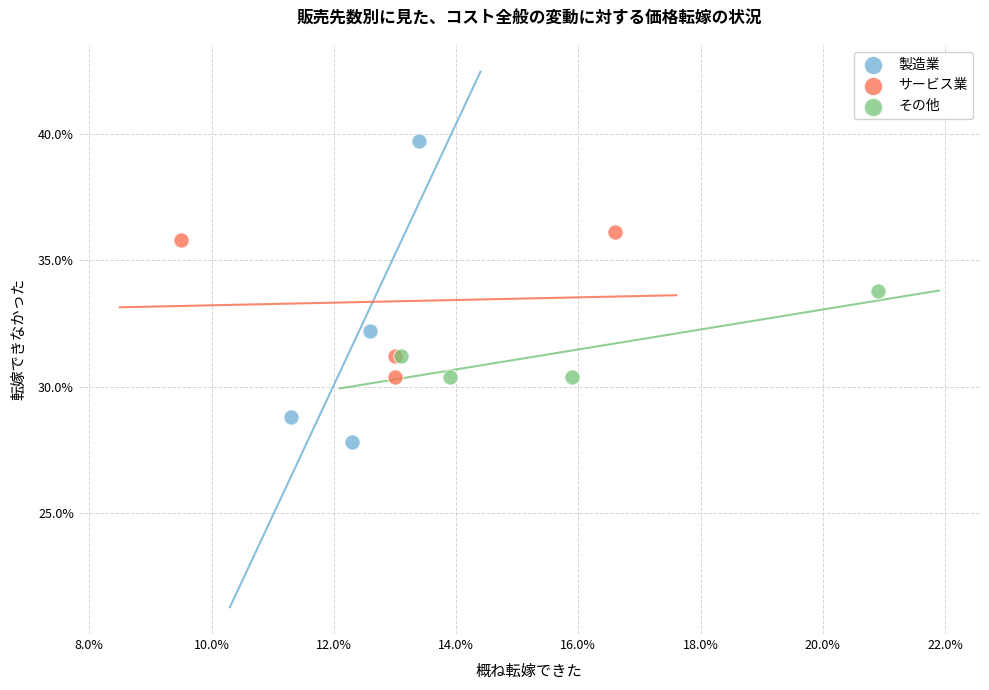

Which series reaches the maximum Y coordinate?

製造業